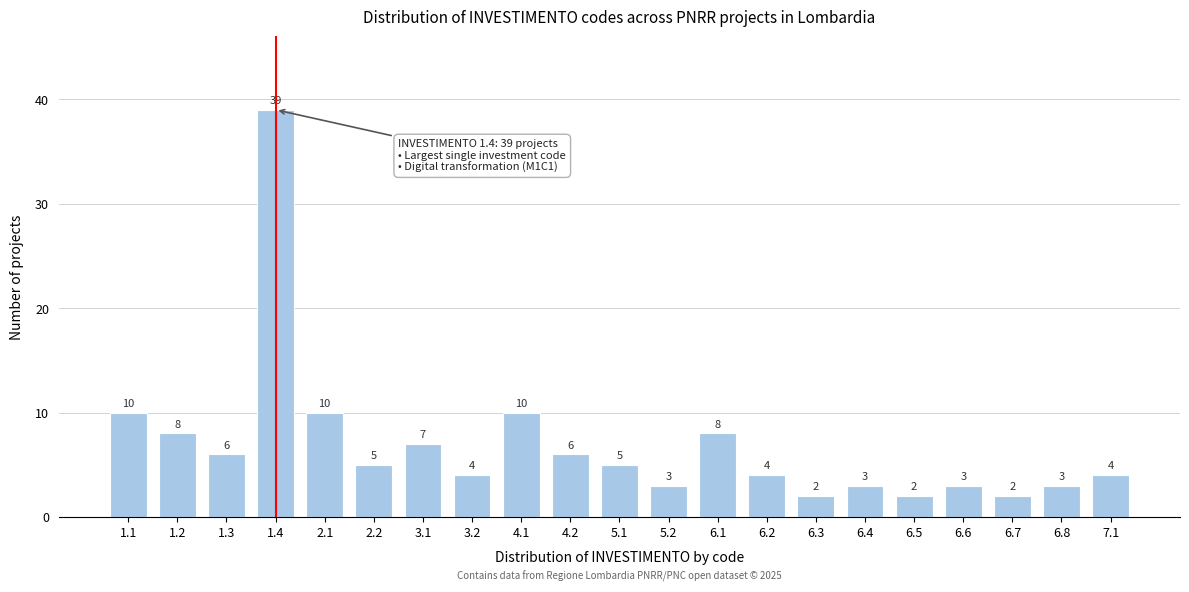

Reading left to right, transcribe all the data shown in this chart.

1.1=10	1.2=8	1.3=6	1.4=39	2.1=10	2.2=5	3.1=7	3.2=4	4.1=10	4.2=6	5.1=5	5.2=3	6.1=8	6.2=4	6.3=2	6.4=3	6.5=2	6.6=3	6.7=2	6.8=3	7.1=4